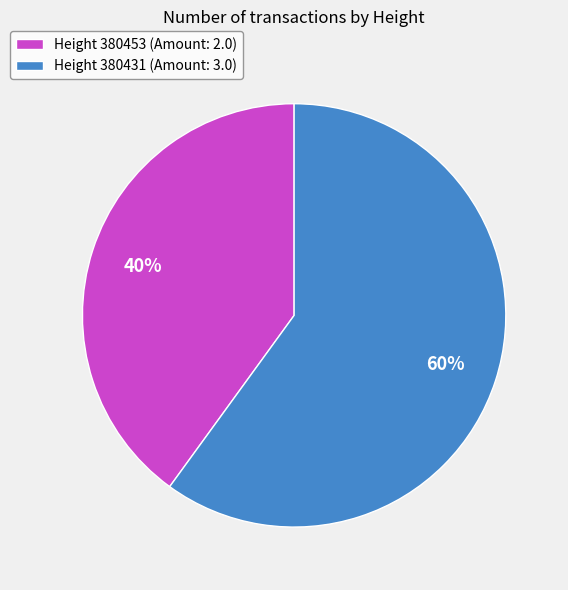

Does Height 380453 (Amount: 2.0) represent more than half of the total?

No